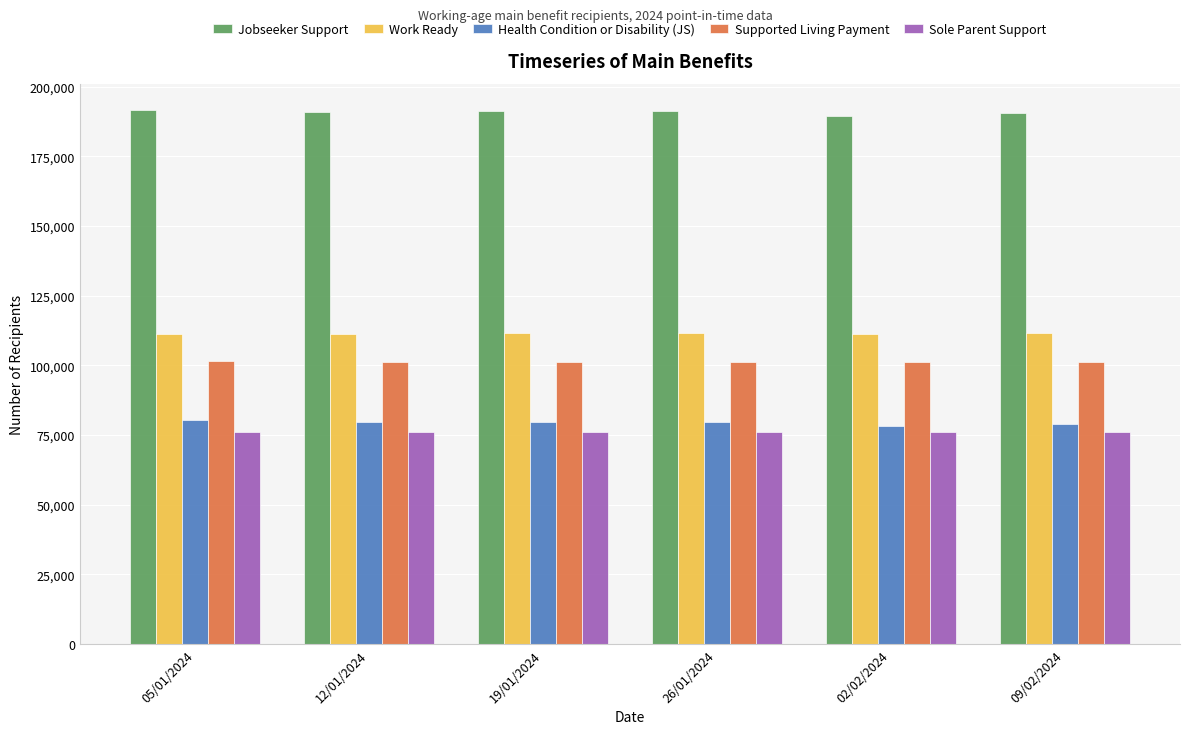

What is the difference between the highest and lowest values at 26/01/2024?

115182